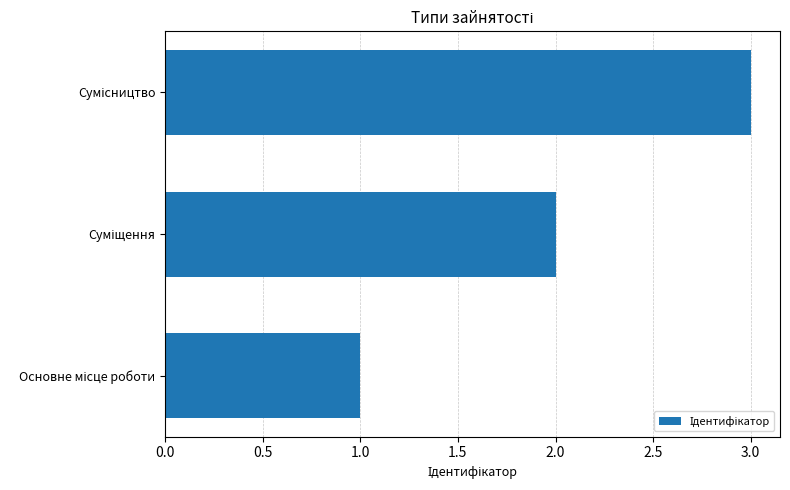

What is the greatest value displayed?

3